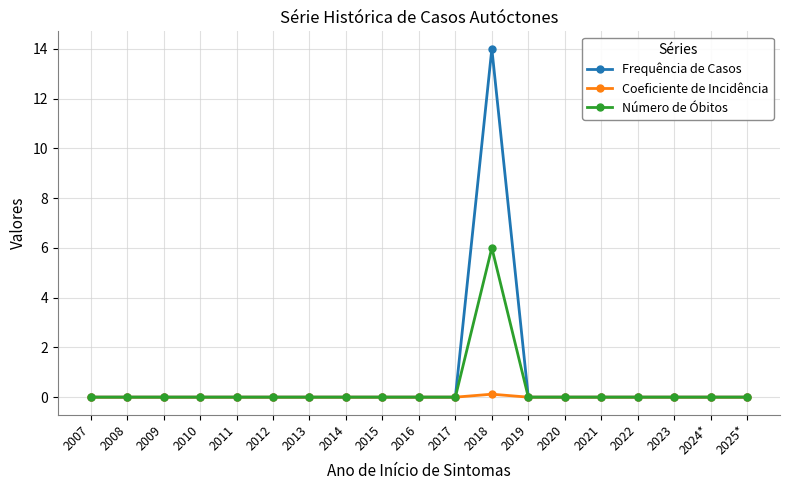

Which series has the largest range (max minus min)?

Frequência de Casos